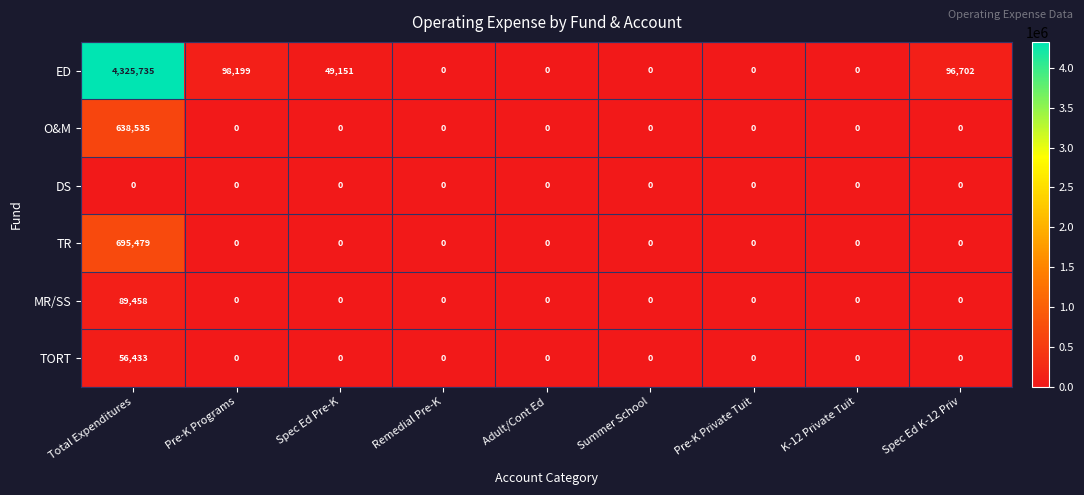

What is the average value of the TR series?

77275